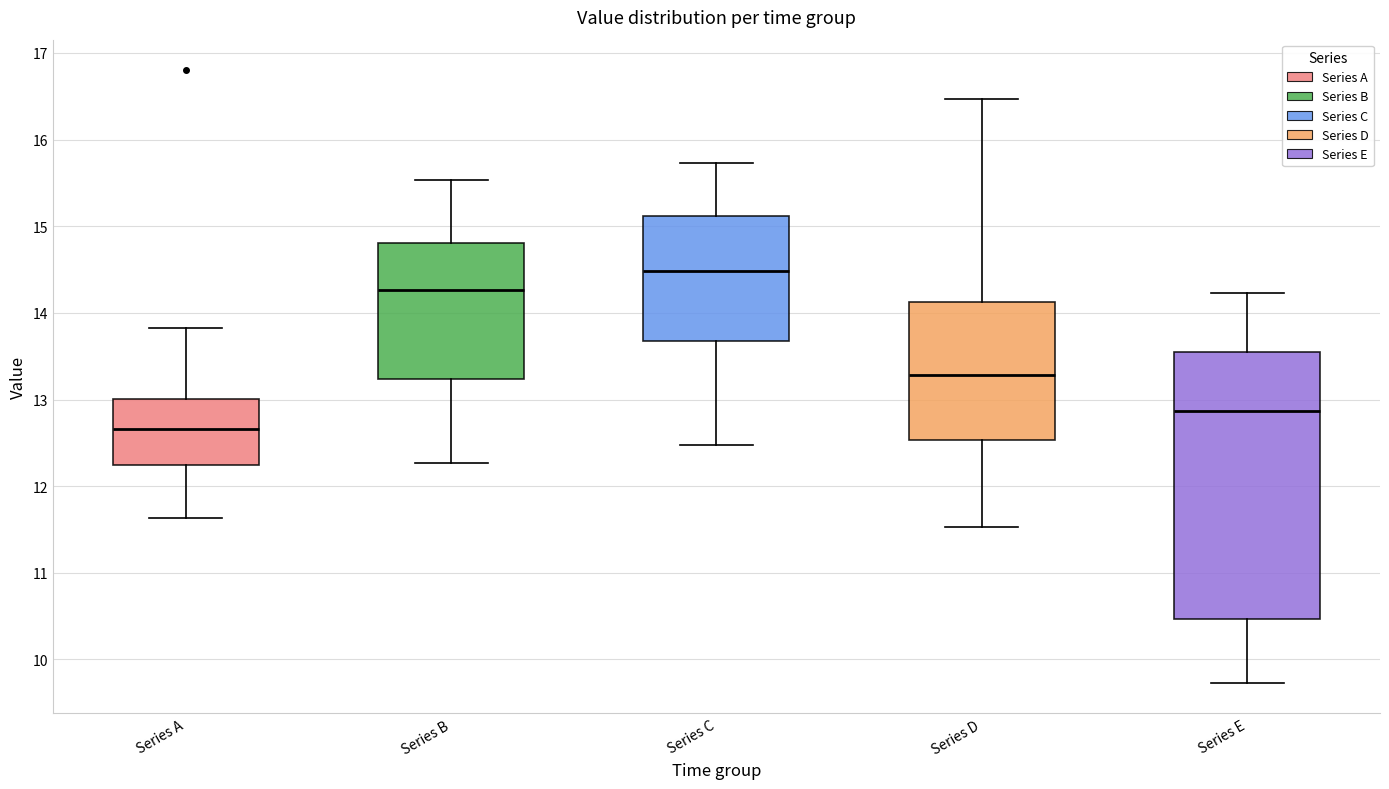

Reading left to right, transcribe this box plot: for each box, give where its median line is, the range the box spans, and where its two whiskers end, as read against the y-axis. The values are not printed on the chart, so give them approximately, as read against the axis.

Series A: median 12.7, box 12.3 to 13.0, whiskers 11.6 to 13.8
Series B: median 14.3, box 13.2 to 14.8, whiskers 12.3 to 15.5
Series C: median 14.5, box 13.7 to 15.1, whiskers 12.5 to 15.7
Series D: median 13.3, box 12.5 to 14.1, whiskers 11.5 to 16.5
Series E: median 12.9, box 10.5 to 13.6, whiskers 9.7 to 14.2